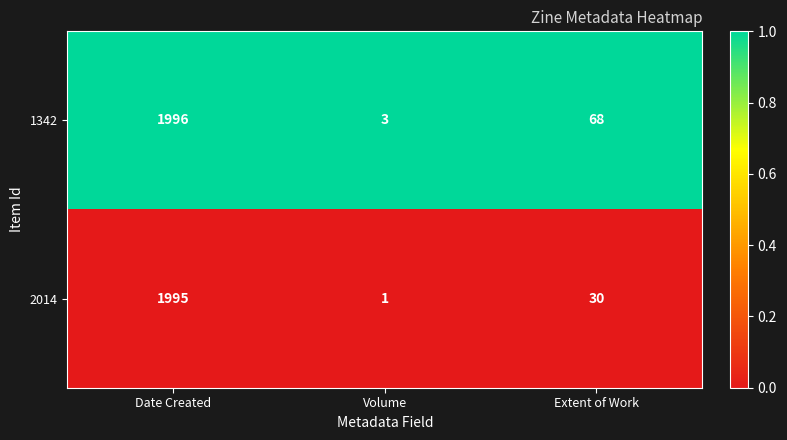

Where is 1342 nearest to the value 999?

Extent of Work